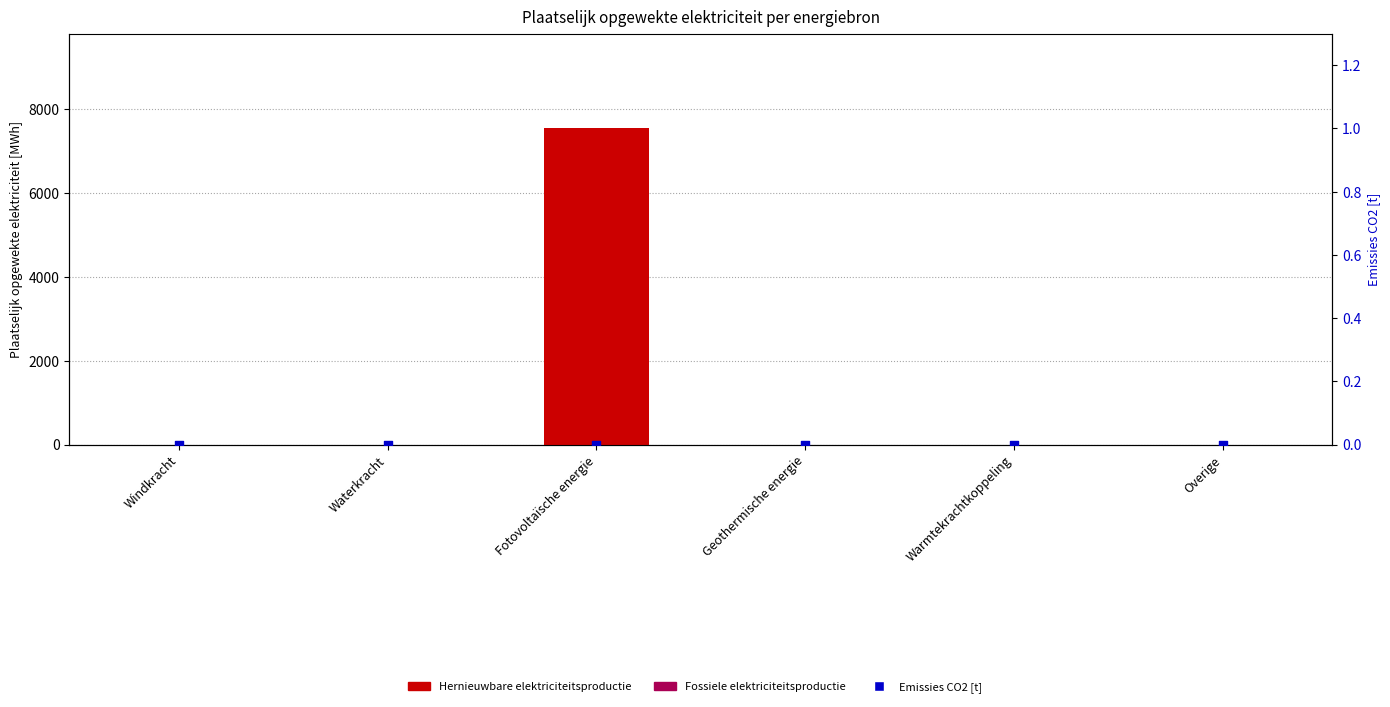

Which series has the widest spread of Y values?

Hernieuwbare elektriciteitsproductie